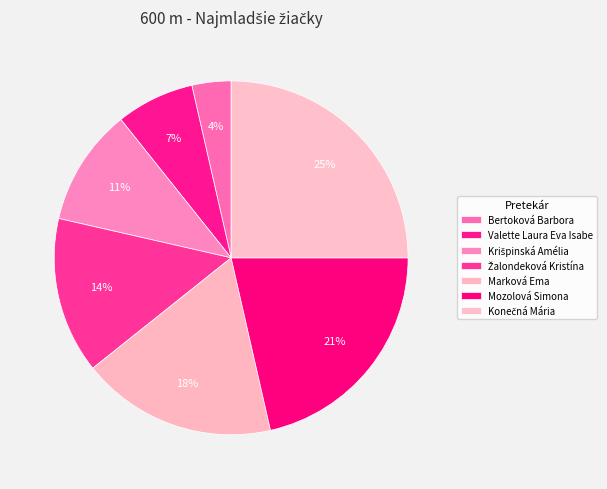

What is the ratio of the value at Žalondeková Kristína to the value at Marková Ema?

0.8